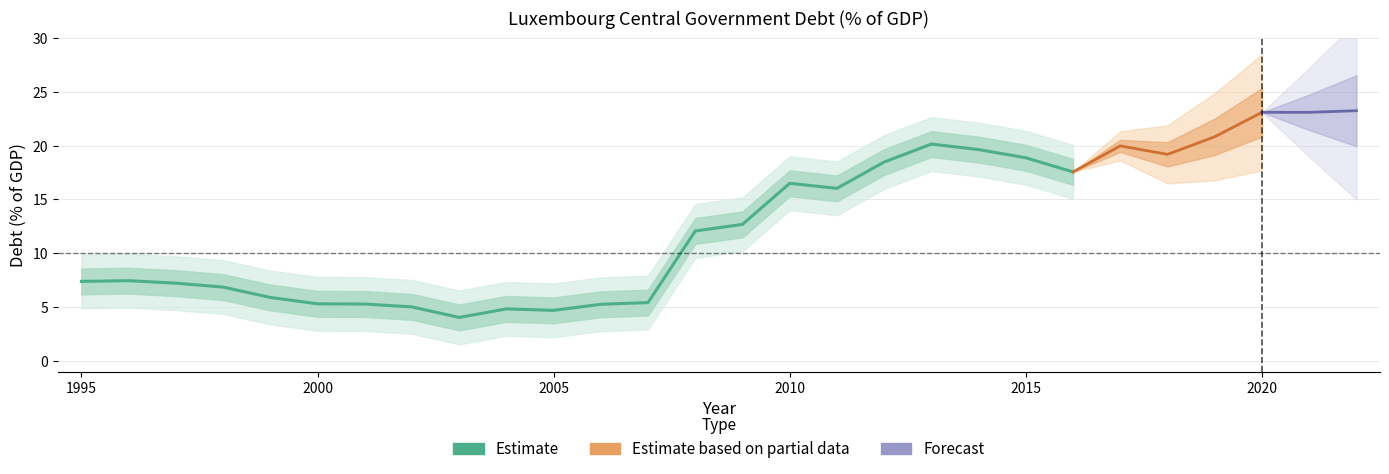

Between 2014 and 1995, which is larger?

2014